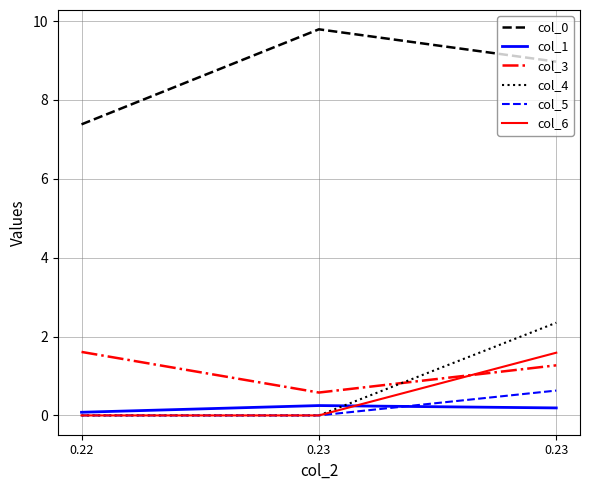

Reading left to right, what are all the values shown in this chart?

col_0: 0.22=7.4	0.23=9.8	0.23=9.0
col_1: 0.22=0.1	0.23=0.2	0.23=0.2
col_3: 0.22=1.6	0.23=0.6	0.23=1.3
col_4: 0.22=0.0	0.23=0.0	0.23=2.4
col_5: 0.22=0.0	0.23=0.0	0.23=0.6
col_6: 0.22=0.0	0.23=0.0	0.23=1.6